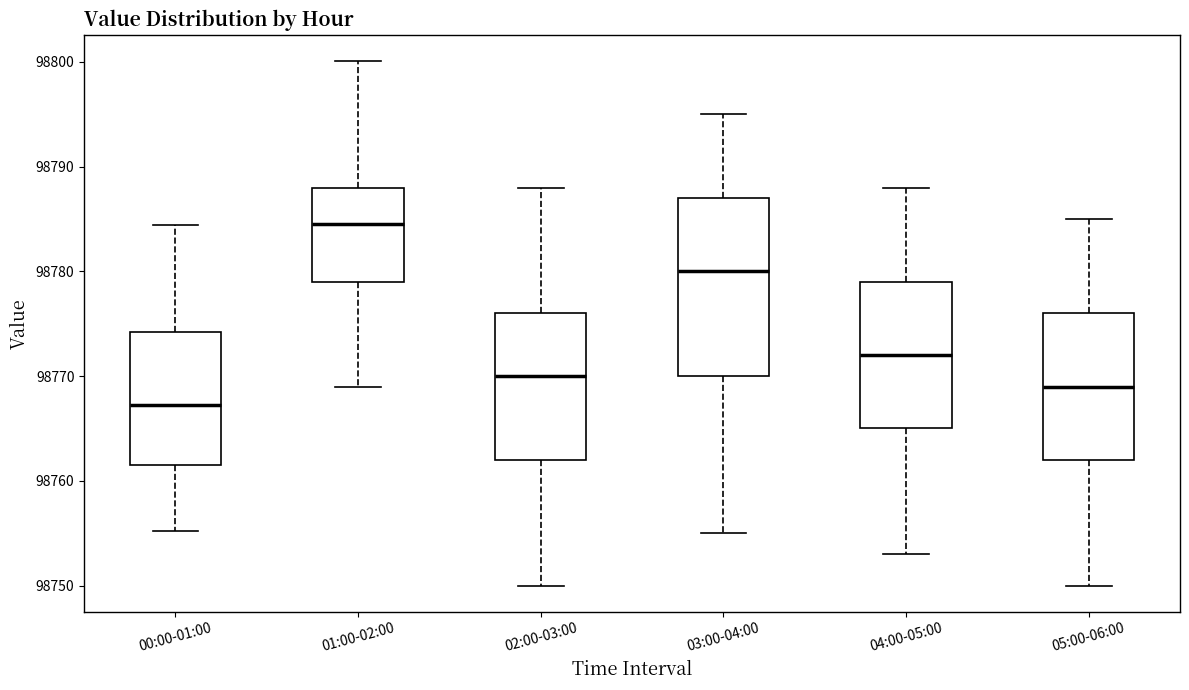

Where does the upper whisker of the box for 04:00-05:00 end on the y-axis? The values are not printed on the chart, so give them approximately, as read against the axis.

98788